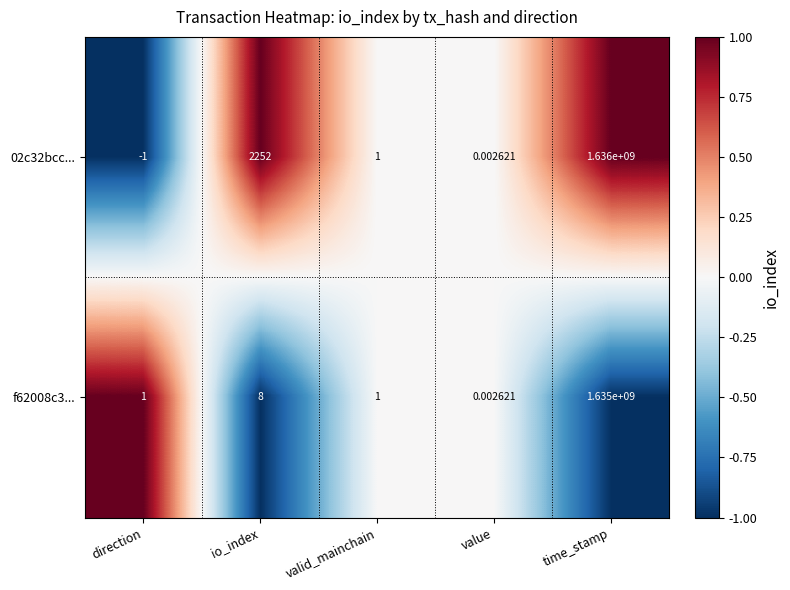

What is the maximum value shown in the chart?

1636000000.0